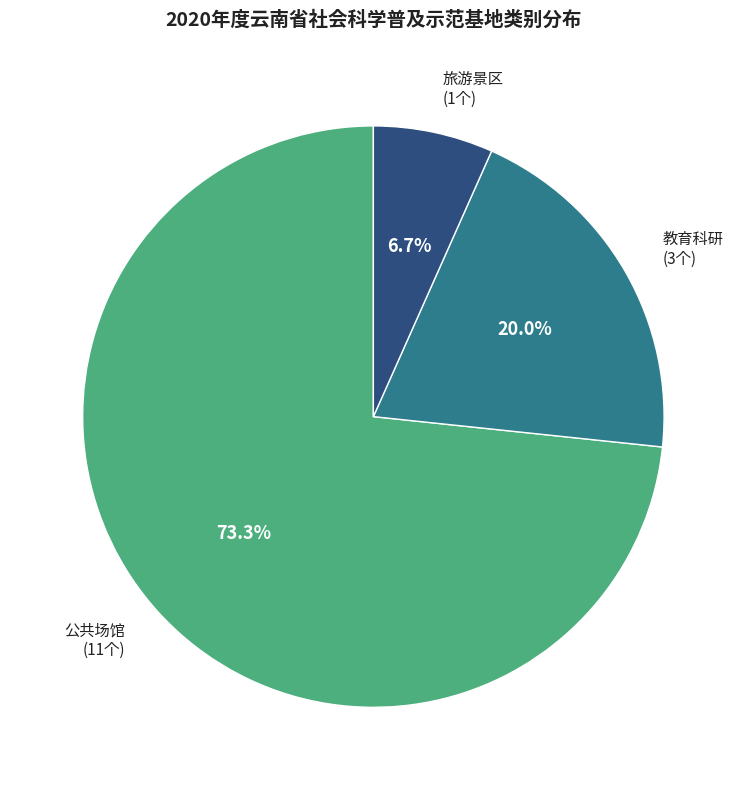

What percentage is NOT represented by 旅游景区?

93.3%